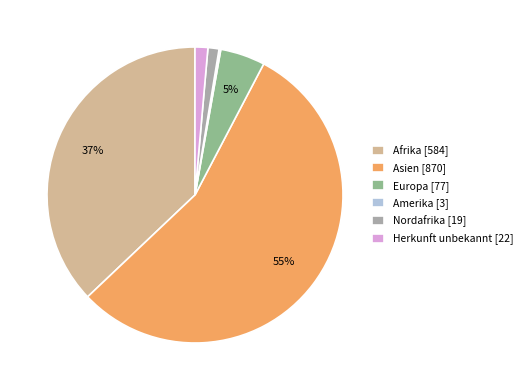

What is the largest slice in the pie chart?

Asien [870]